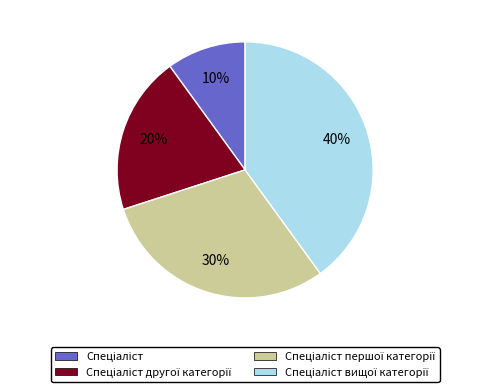

To the nearest percent, what is the average slice percentage?

25%